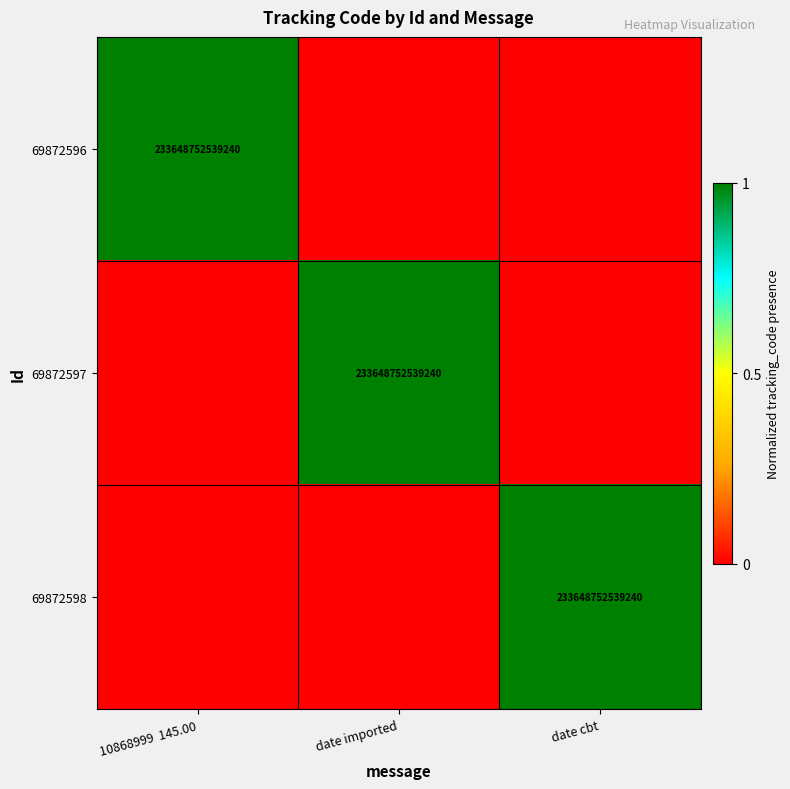

Is it true that 69872597 equals 233648752539240 at date imported?

True